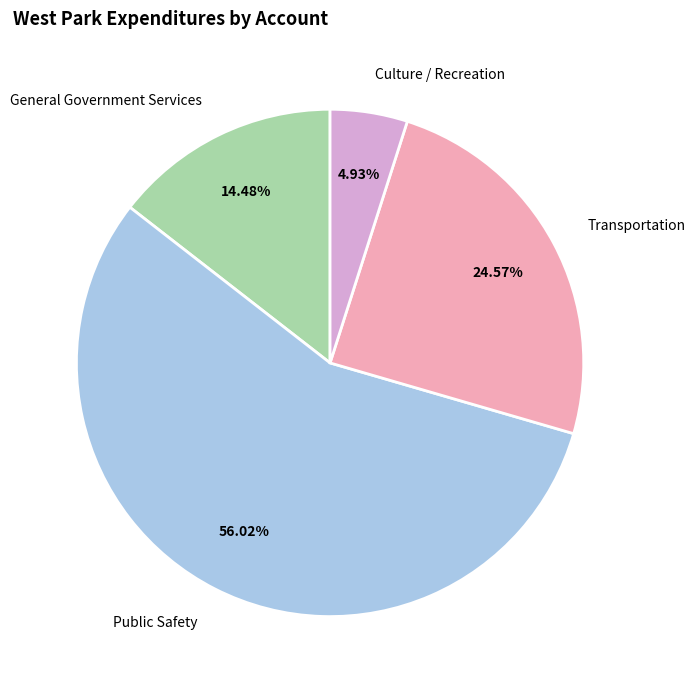

How many slices are in this pie chart?

4